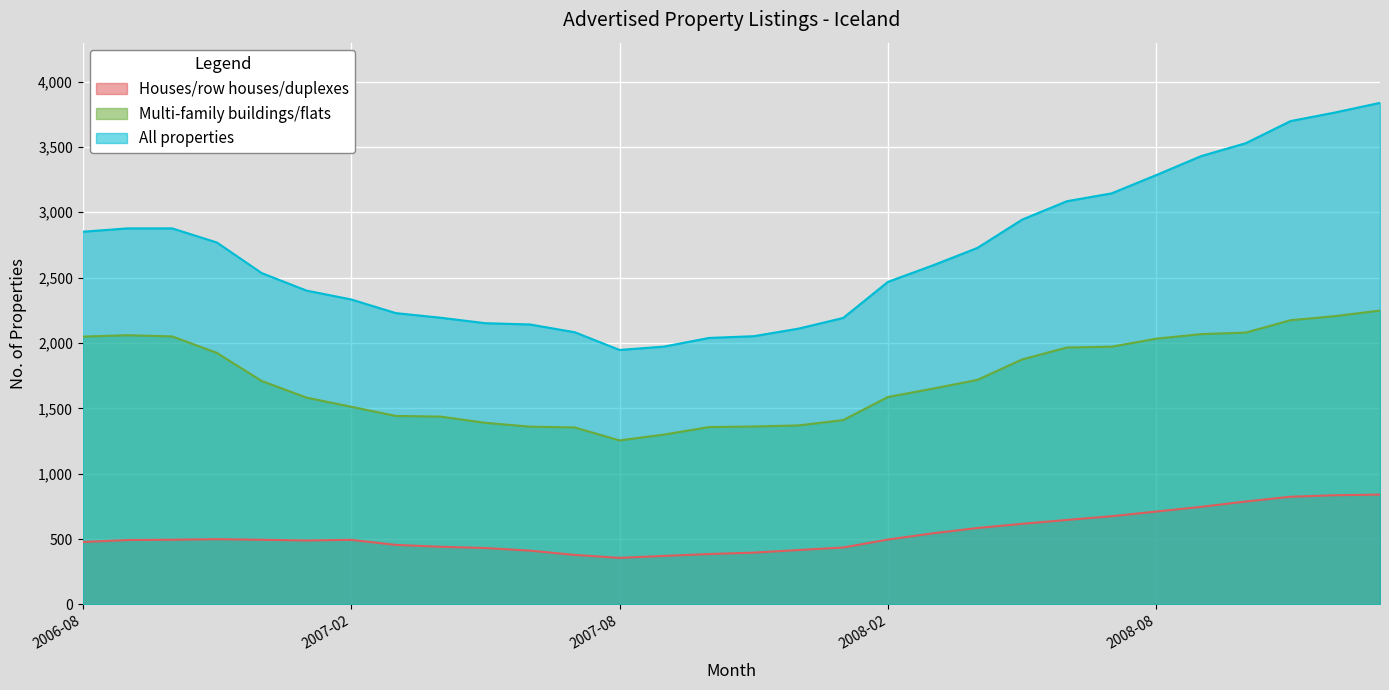

At how many categories does at least one series exceed 3167?

6